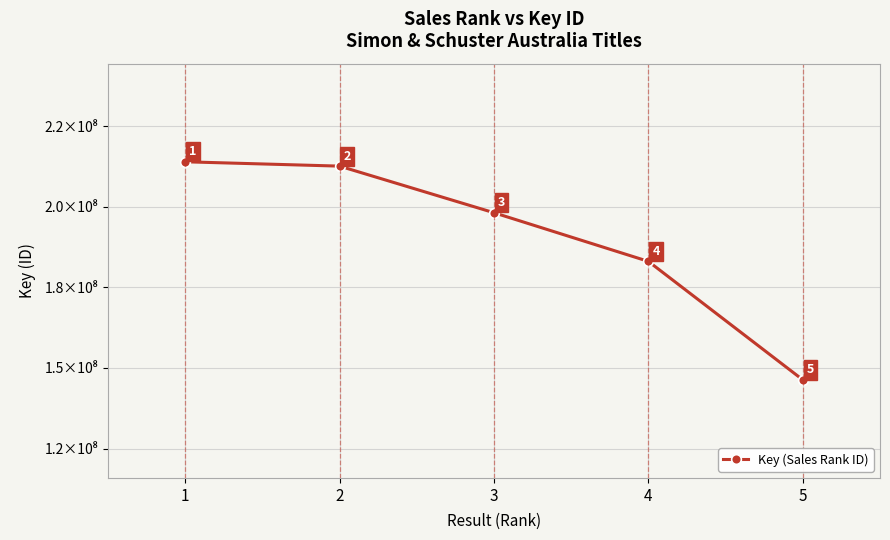

Read the value at 4.

183075808